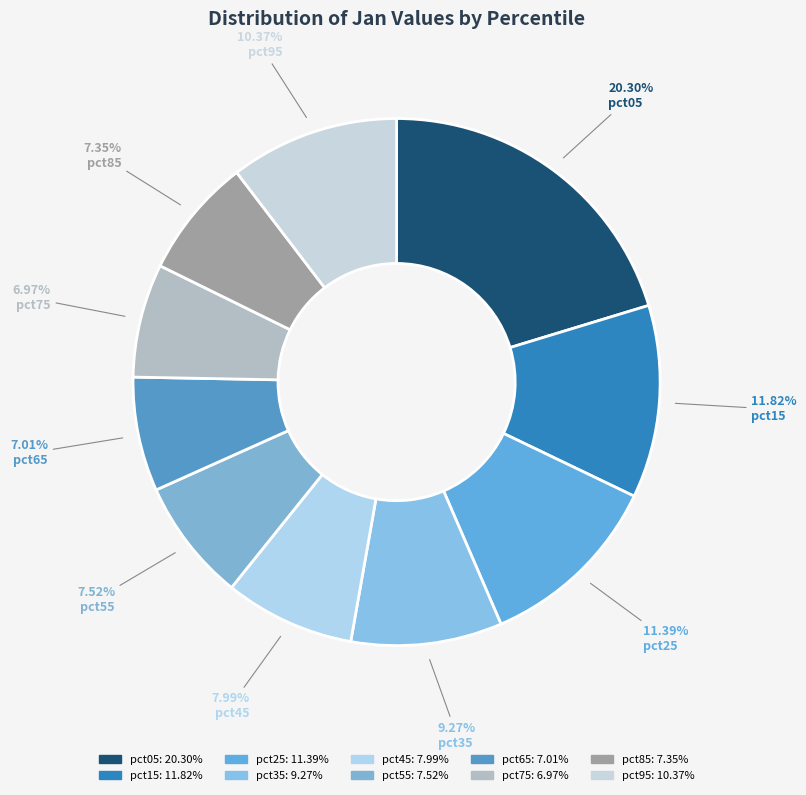

Rank the categories by value from lowest to highest.

pct75, pct65, pct85, pct55, pct45, pct35, pct95, pct25, pct15, pct05